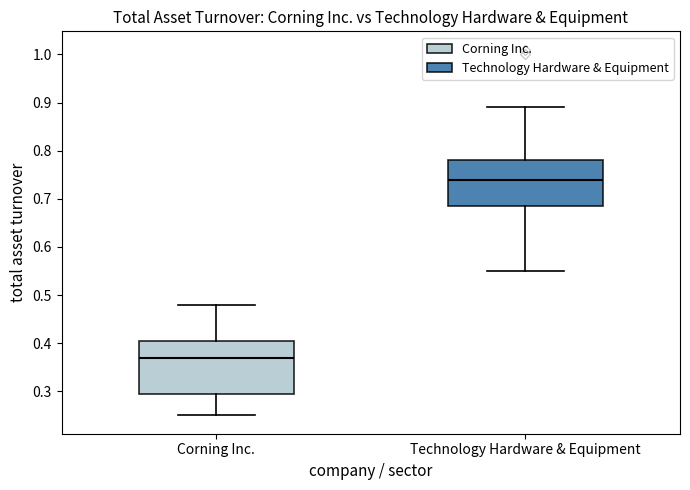

Reading left to right, transcribe this box plot: for each box, give where its median line is, the range the box spans, and where its two whiskers end, as read against the y-axis. The values are not printed on the chart, so give them approximately, as read against the axis.

Corning Inc.: median 0.37, box 0.30 to 0.41, whiskers 0.25 to 0.48
Technology Hardware & Equipment: median 0.74, box 0.69 to 0.78, whiskers 0.55 to 0.89